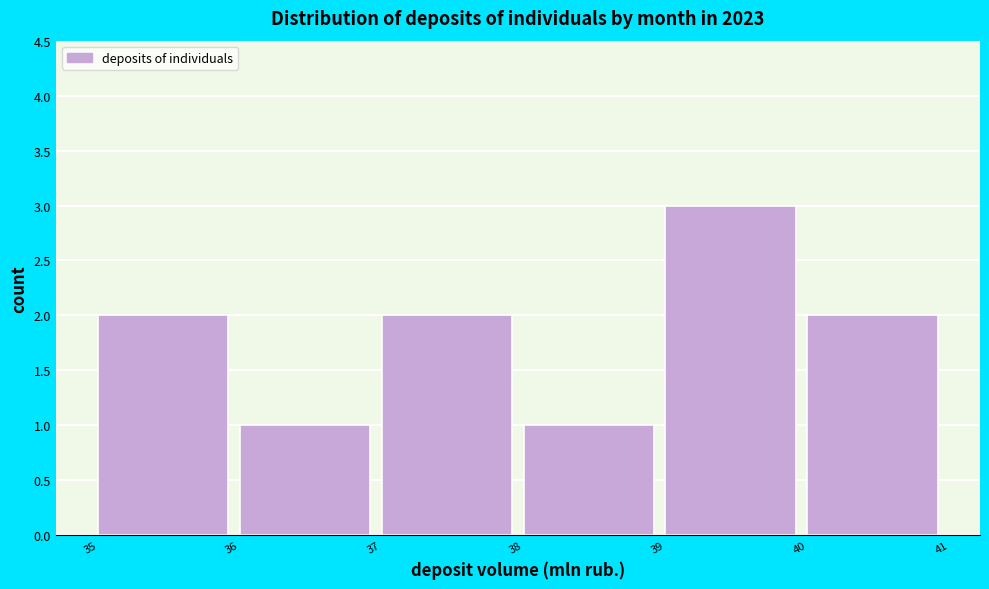

Reading left to right, list all the values displayed in this chart.

35=2	36=1	37=2	38=1	39=3	40=2